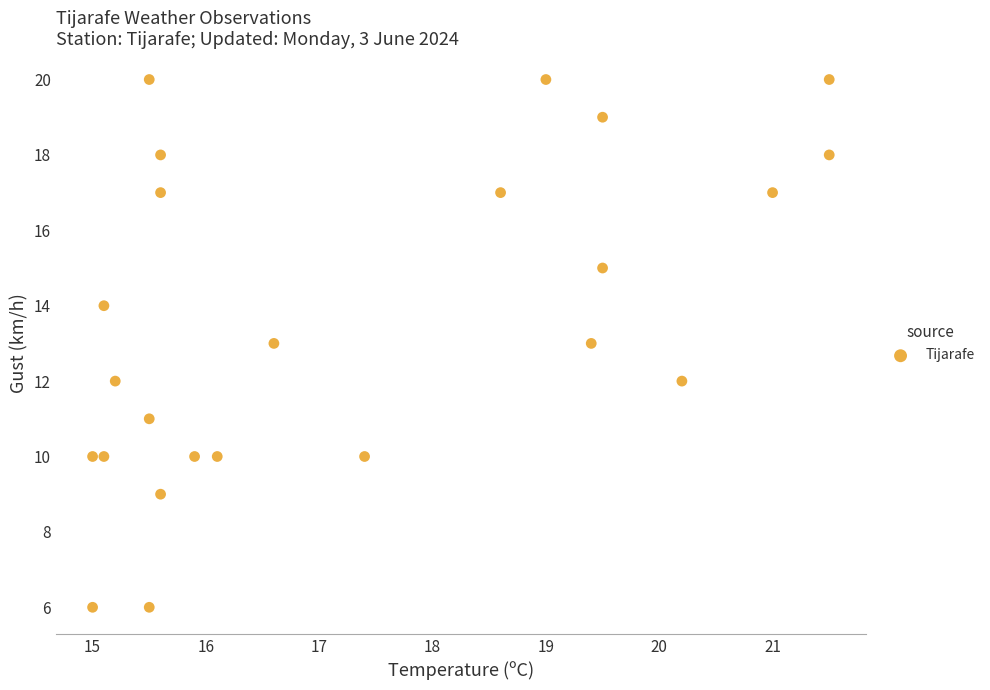

What is the range of Y values (max minus min)?

14